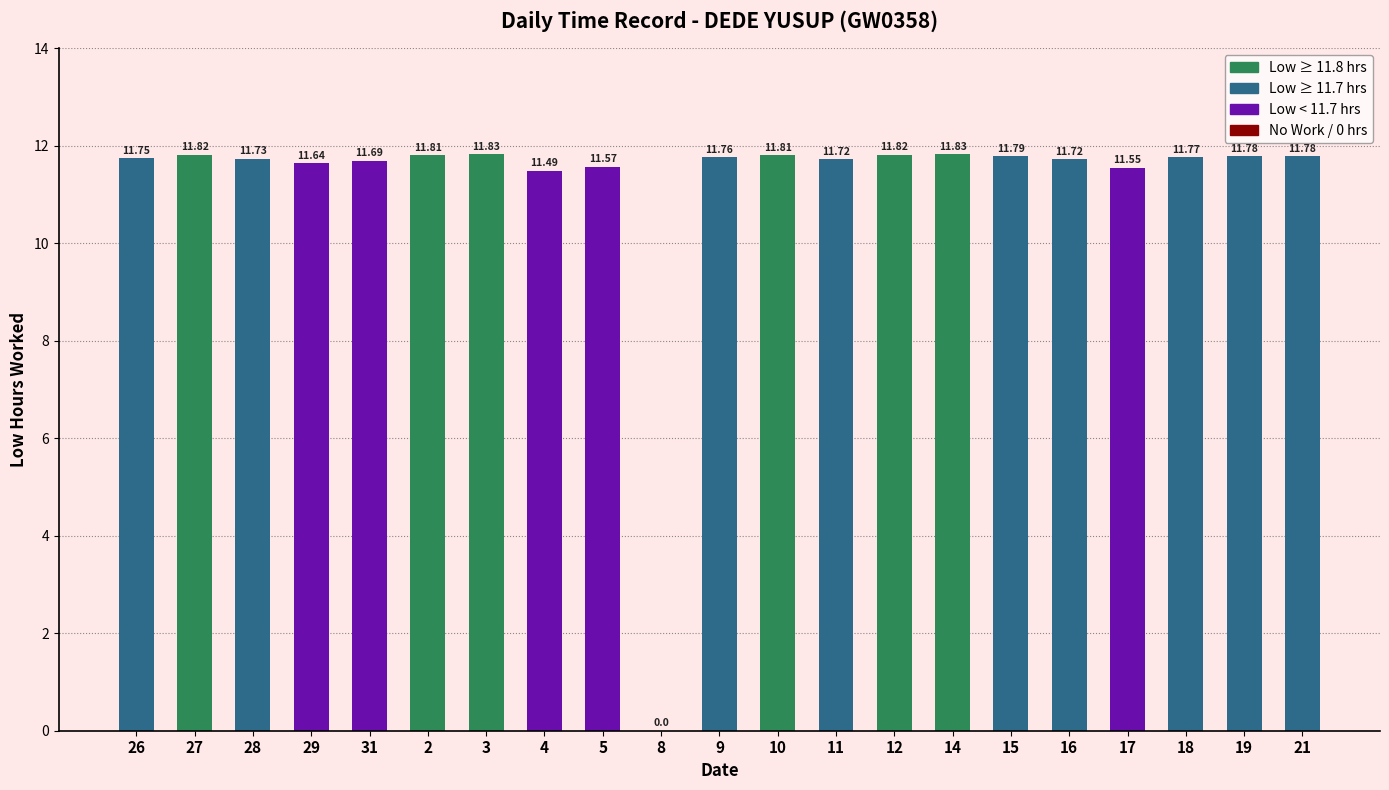

Where does the data first go above 11?

26